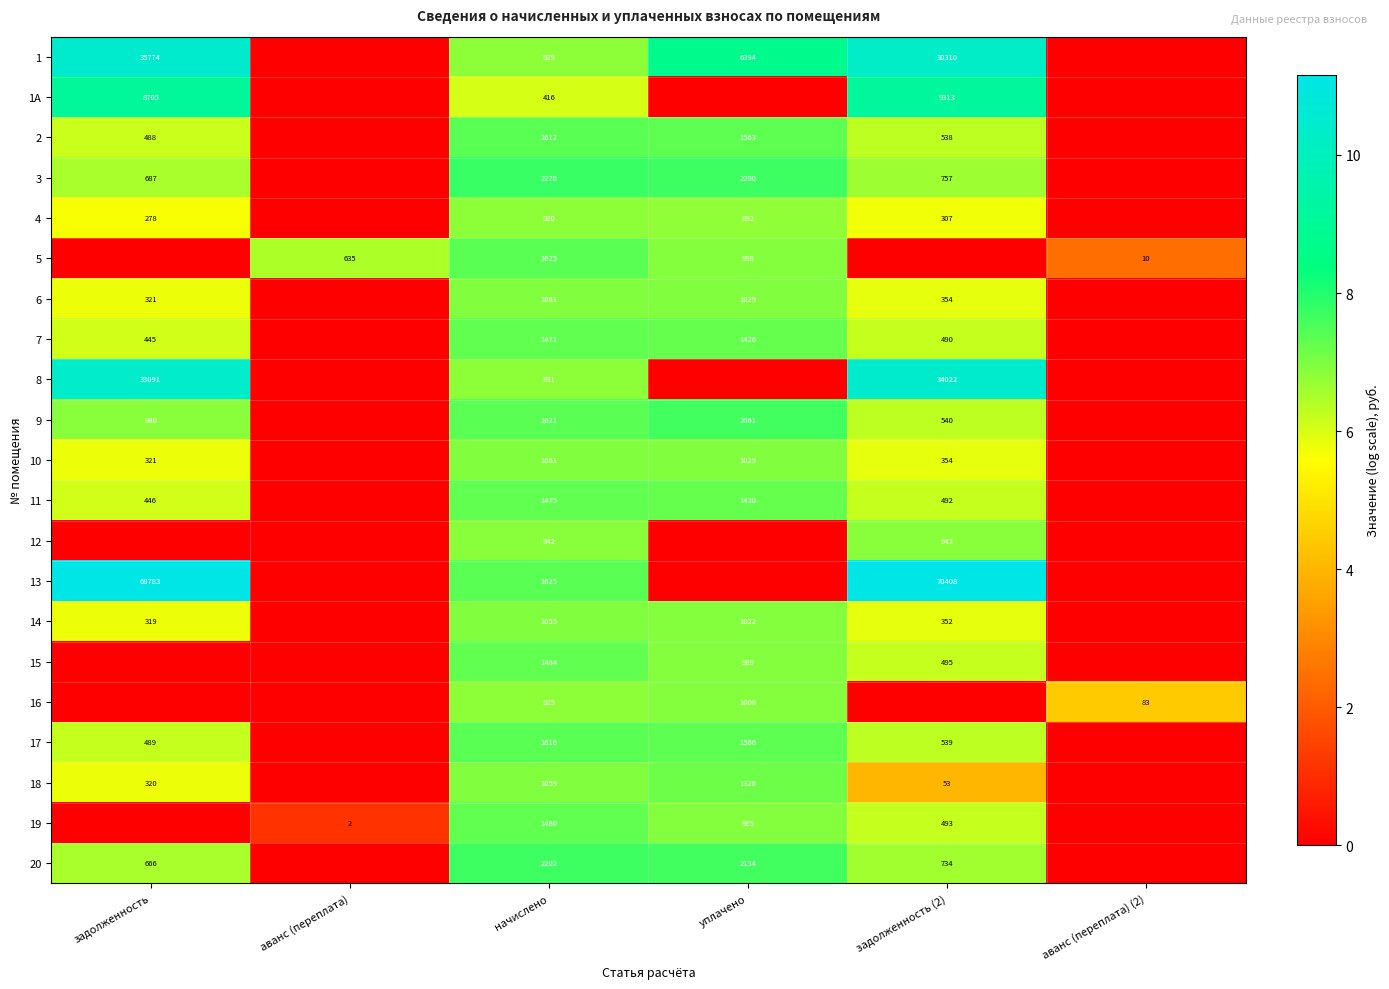

What is the total value across all series at задолженность?

114.3